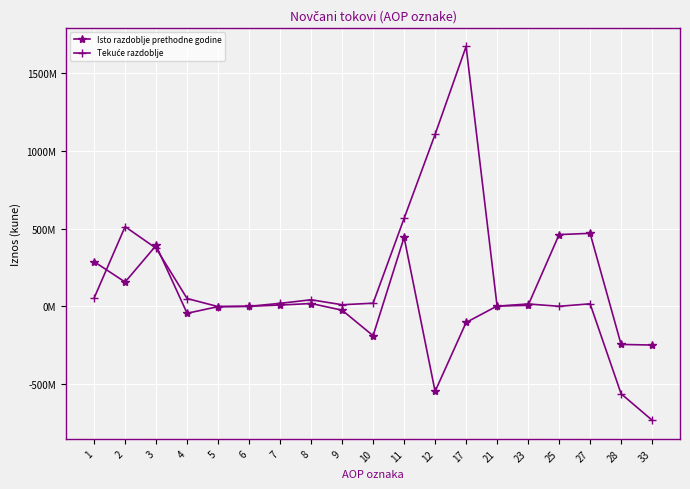

Does the chart have visible grid lines?

Yes